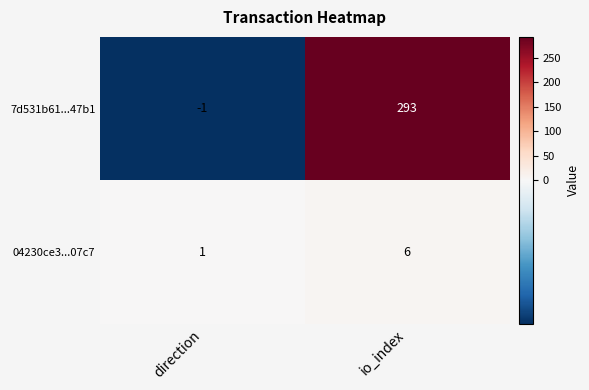

The value of 04230ce3...07c7 at direction is 1. True or false?

True